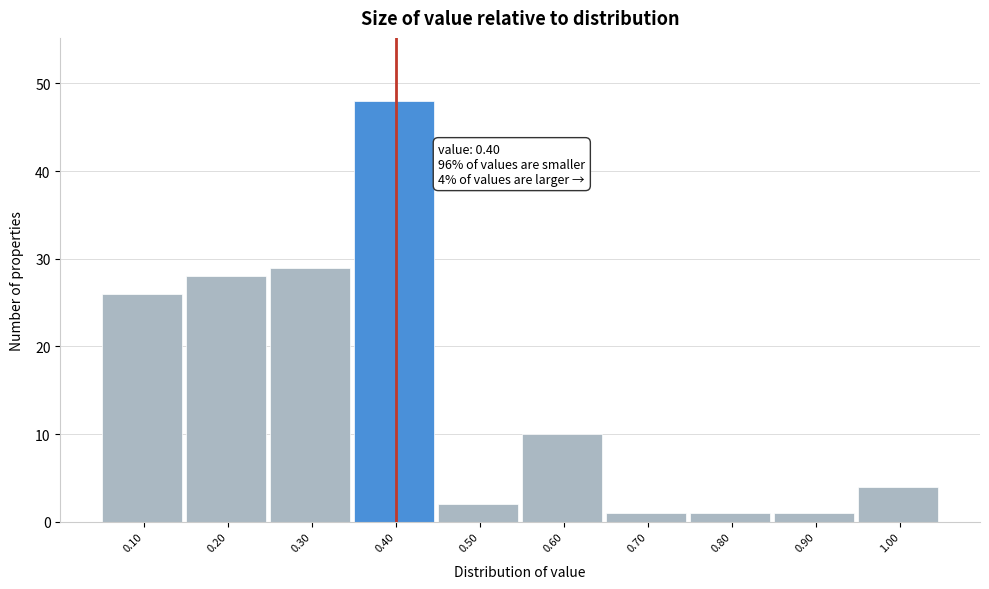

Over which range of the x-axis is the bar tallest?

0.35 to 0.45